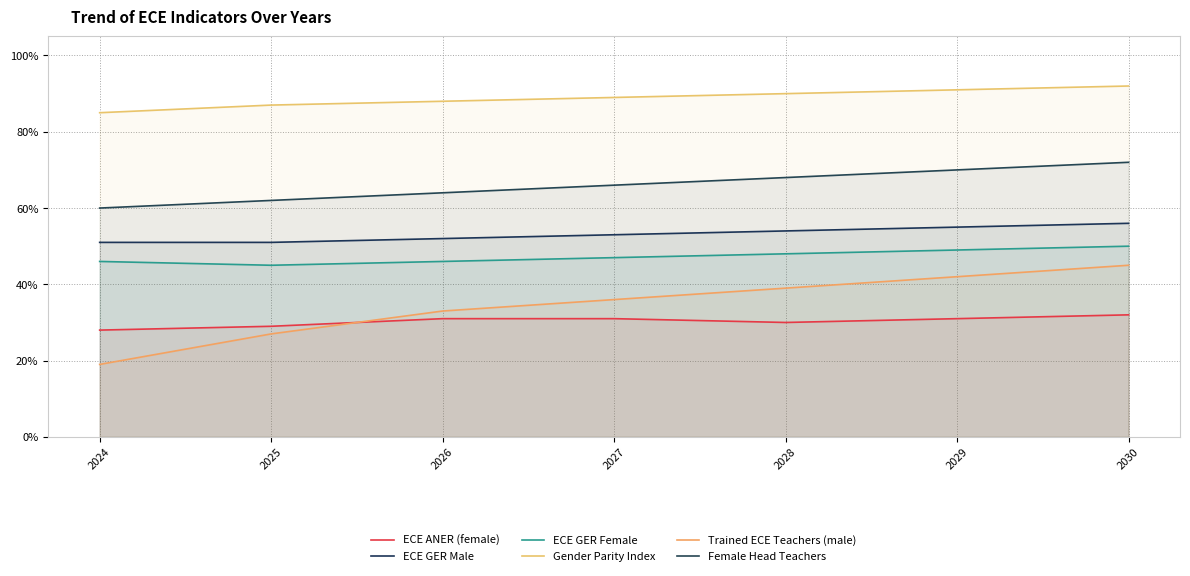

Rank the series at 2029 from lowest to highest value.

ECE ANER (female), Trained ECE Teachers (male), ECE GER Female, ECE GER Male, Female Head Teachers, Gender Parity Index